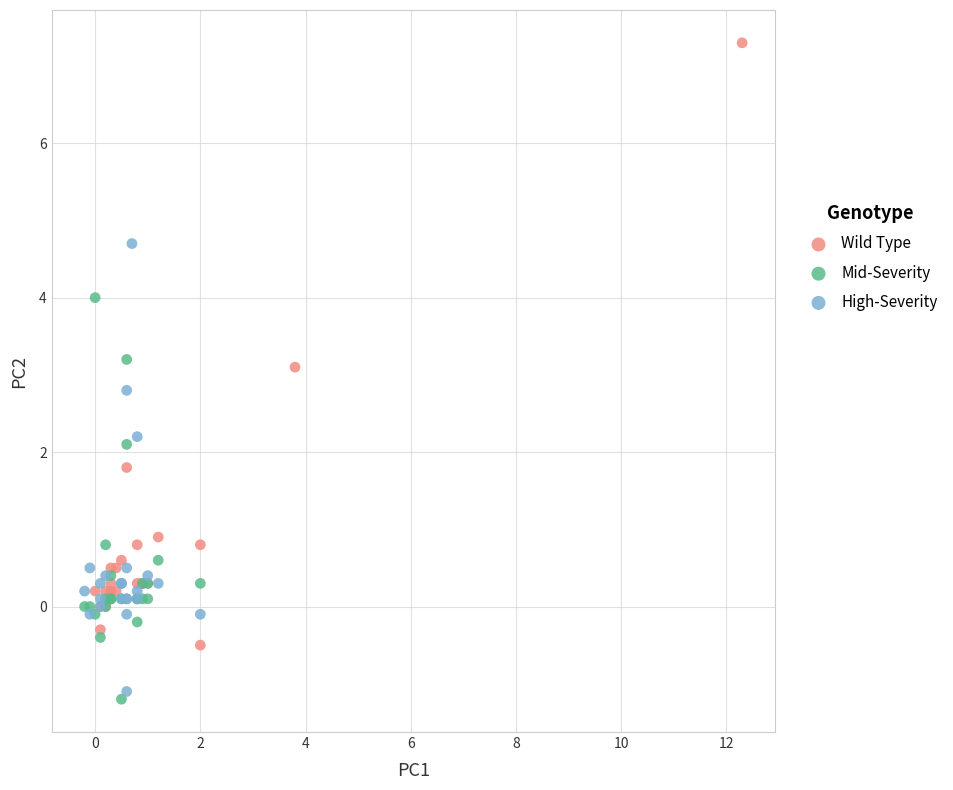

Which series has the largest Y range (max minus min)?

Wild Type